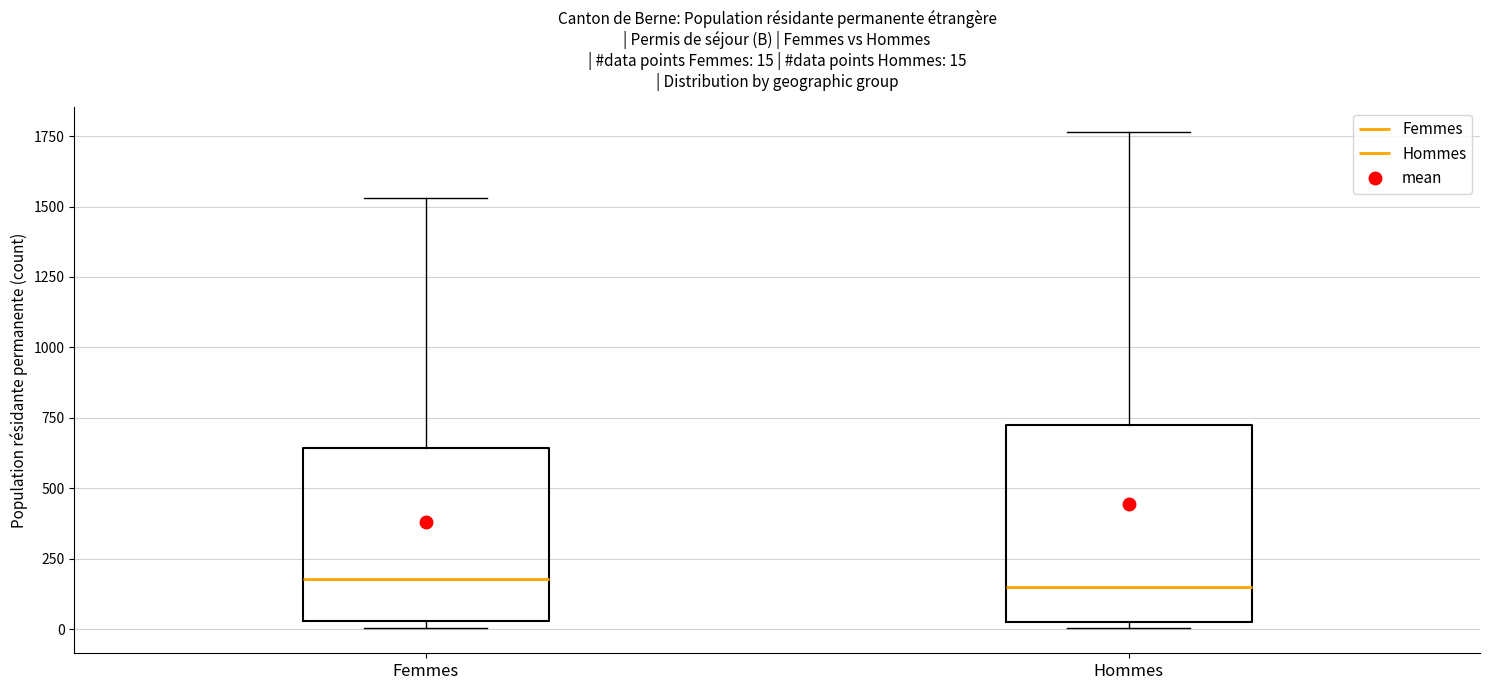

Comparing the boxes themselves (not the whiskers), which one is the tallest?

Hommes